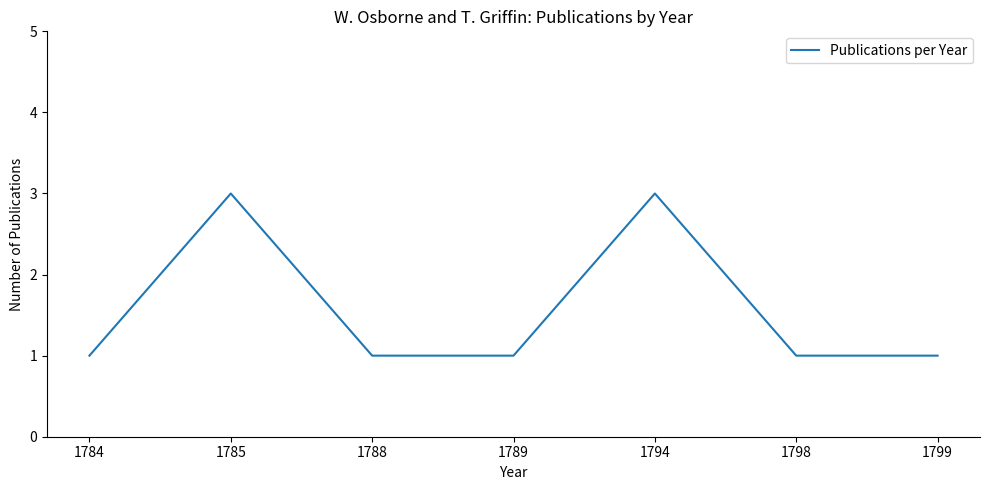

What is the difference between the second highest and minimum values?

2